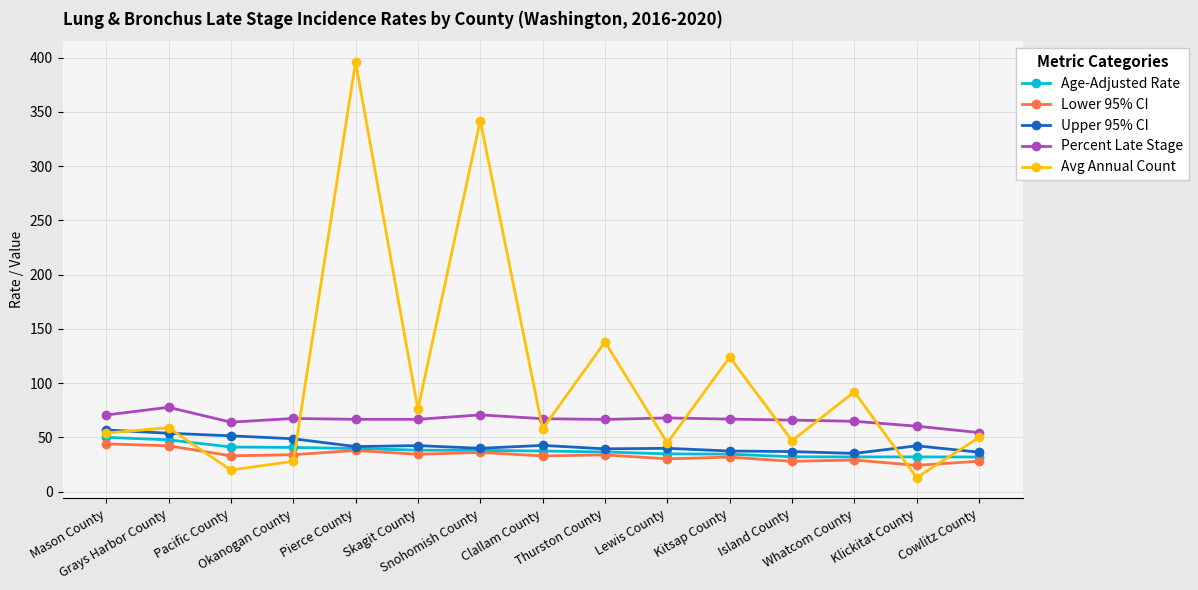

List the series in order of their peak value, lowest first.

Lower 95% CI, Age-Adjusted Rate, Upper 95% CI, Percent Late Stage, Avg Annual Count